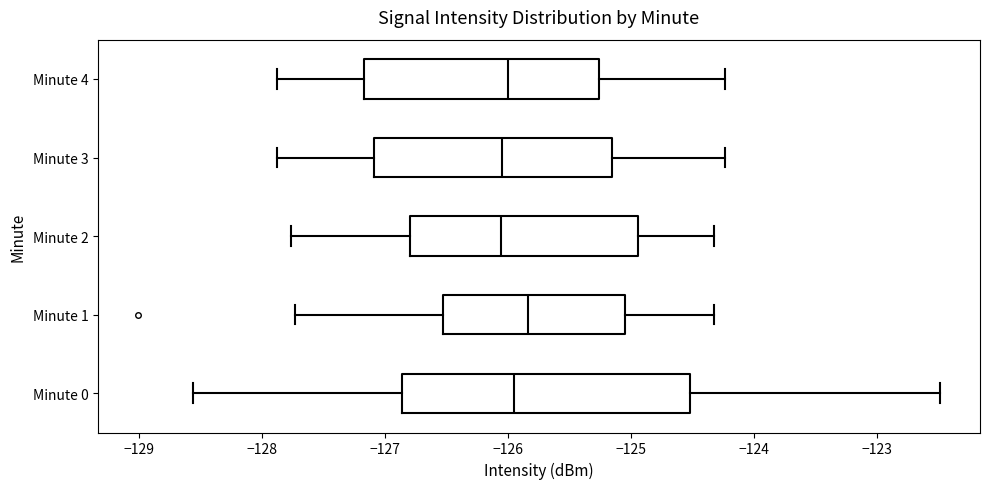

Which box is the widest, from its left edge to its right edge?

Minute 0